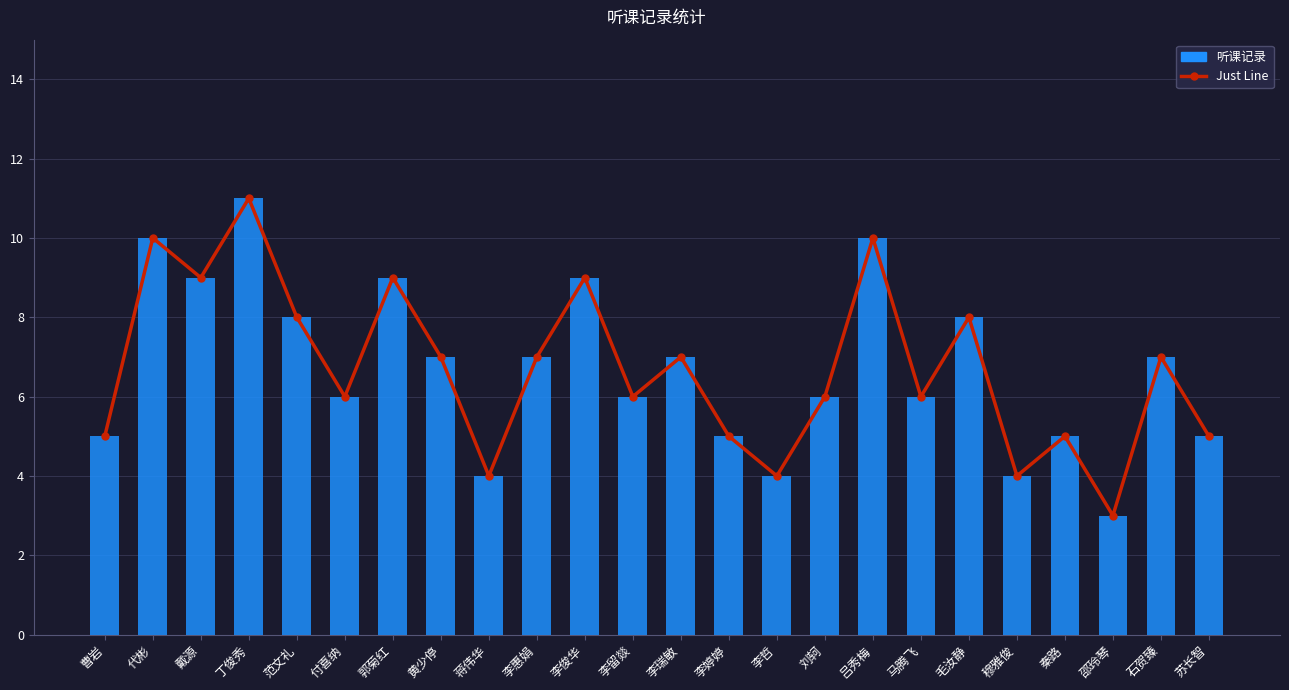

What are all the series names shown in the legend?

Just Line, 听课记录